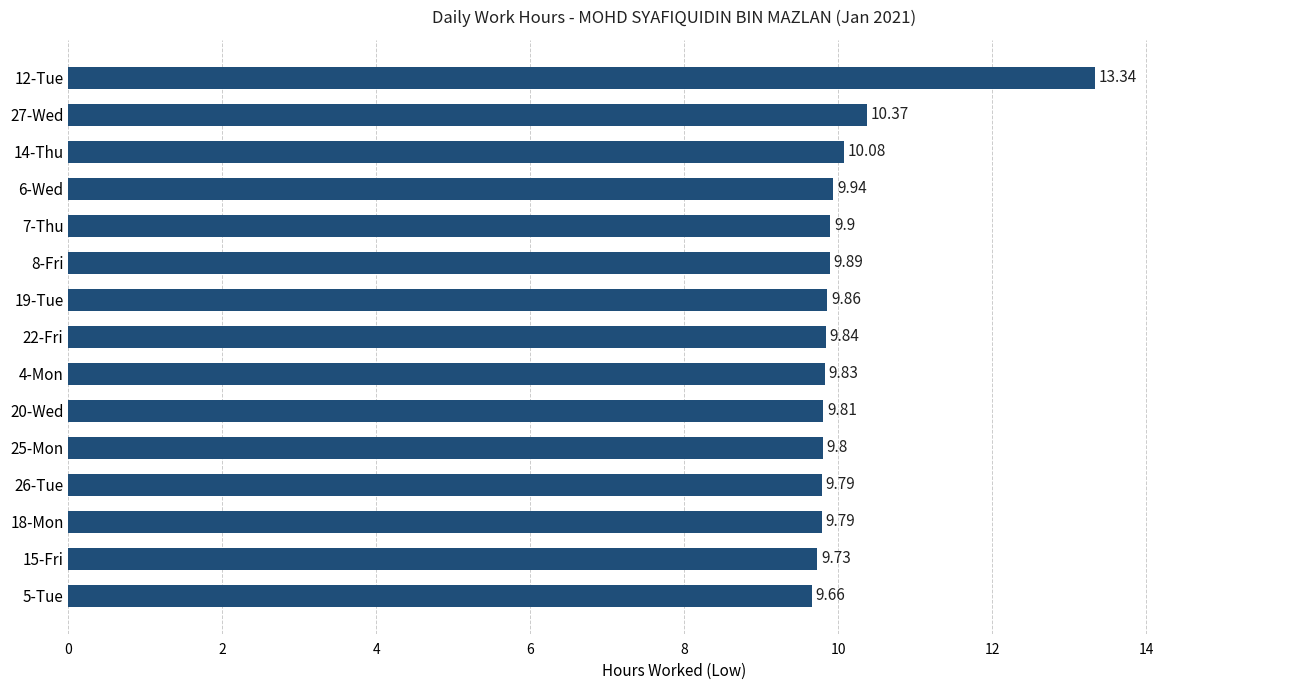

Approximately how many times larger is the value at 27-Wed compared to 18-Mon?

1.1